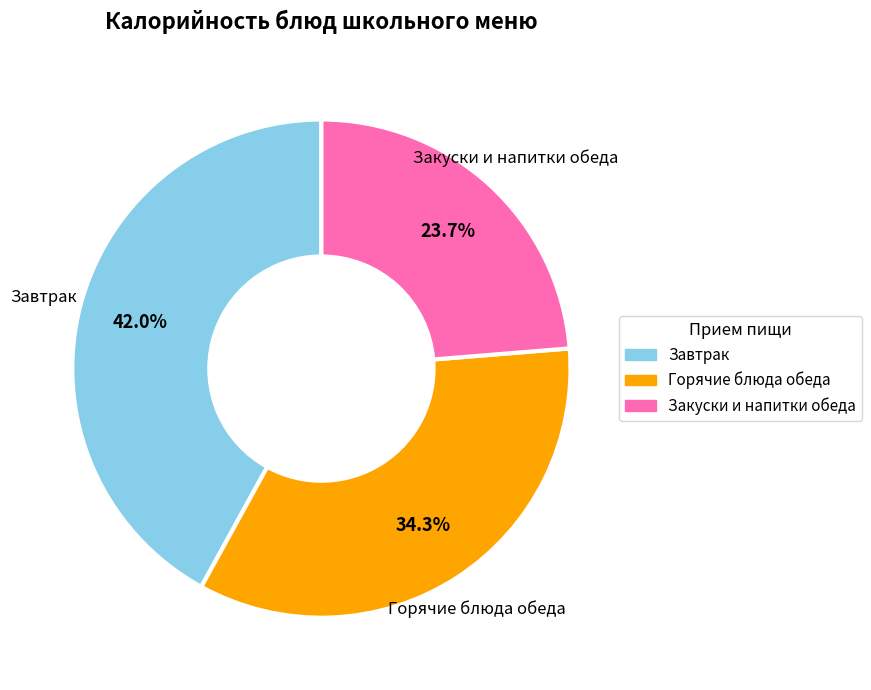

Is there a majority slice in this chart?

No